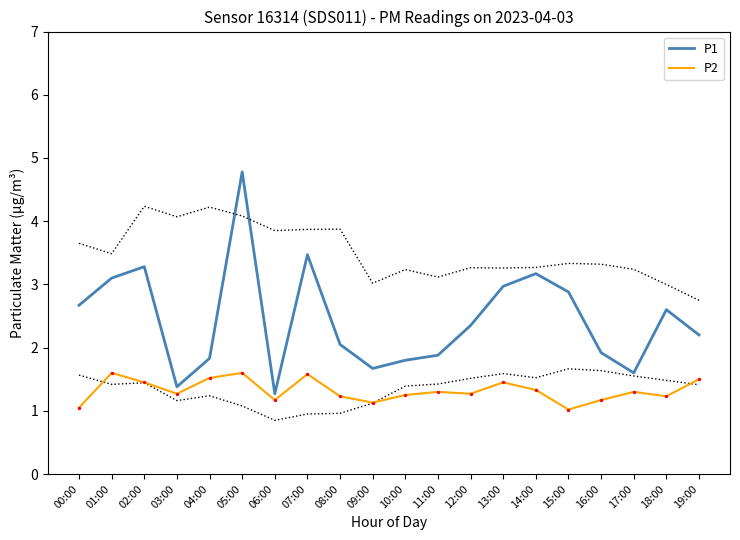

Which series has the widest spread of Y values?

P1